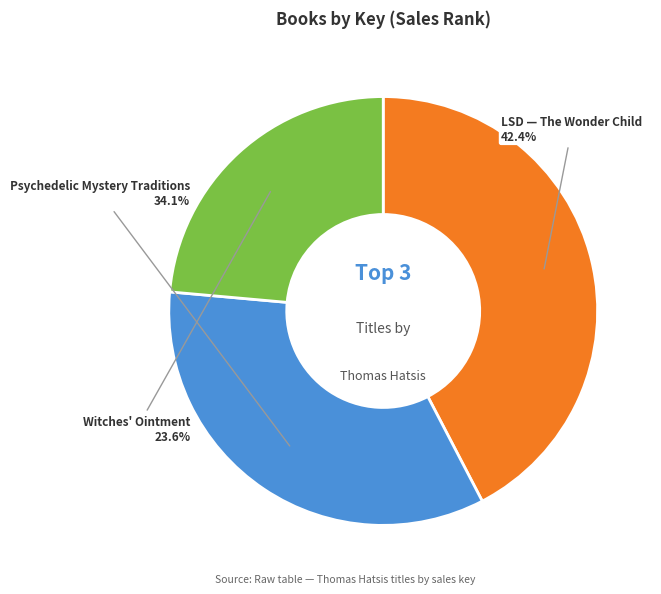

To the nearest percent, what percentage of the pie is LSD — The Wonder Child?

42%